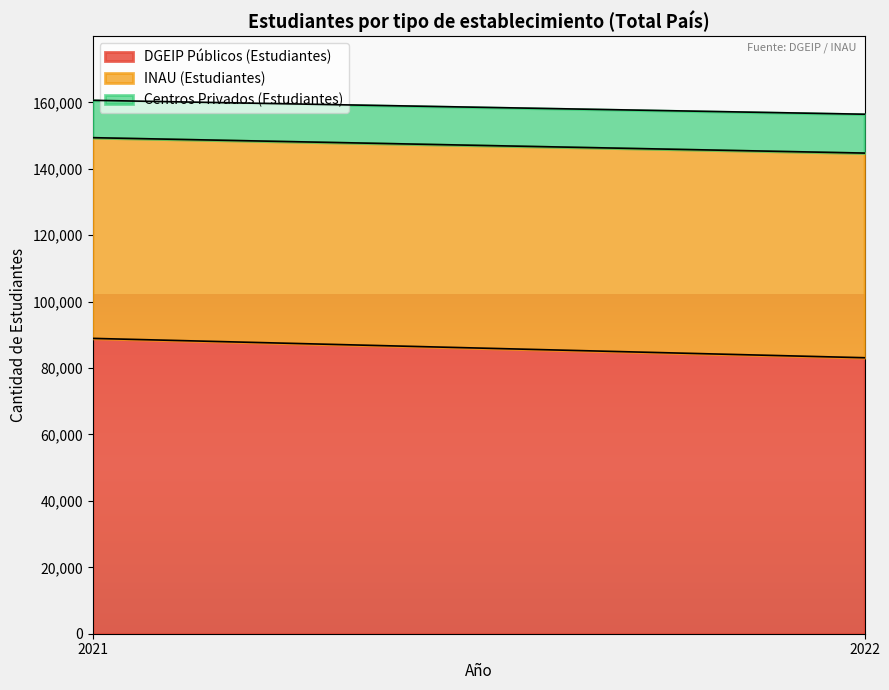

List the series in order of their overall mean, highest first.

DGEIP Públicos (Estudiantes), INAU (Estudiantes), Centros Privados (Estudiantes)